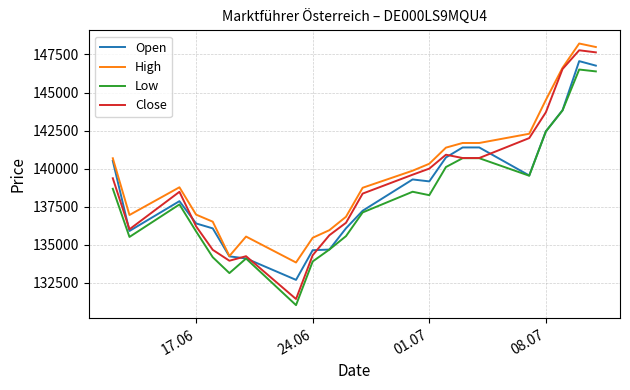

What is the maximum value shown in the chart?

148217